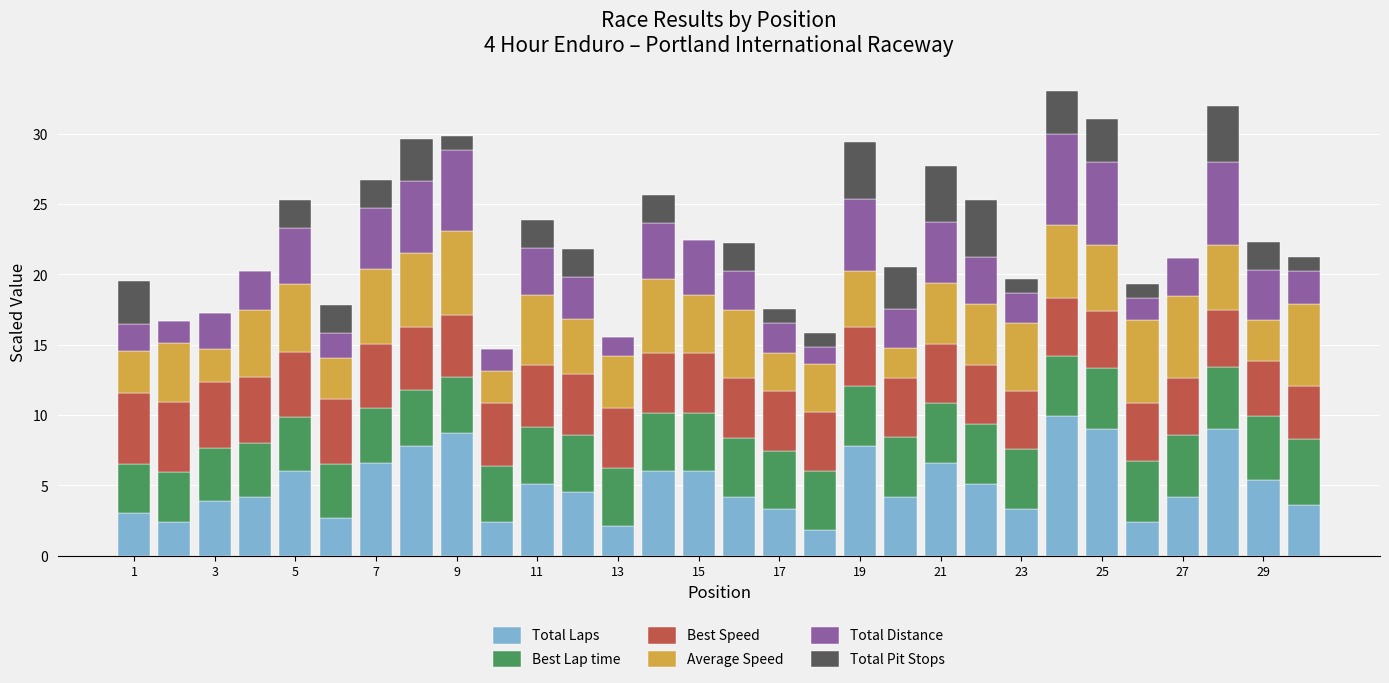

What is the maximum value for Total Laps?

9.9